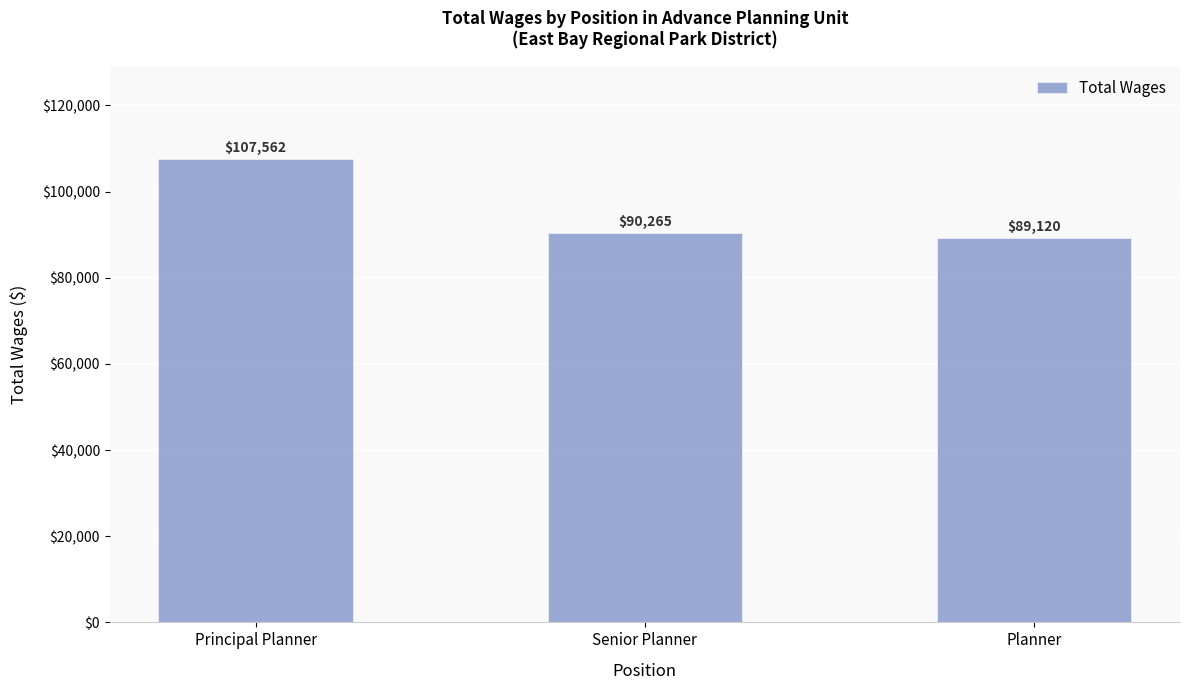

Does the chart contain stacked bars?

No